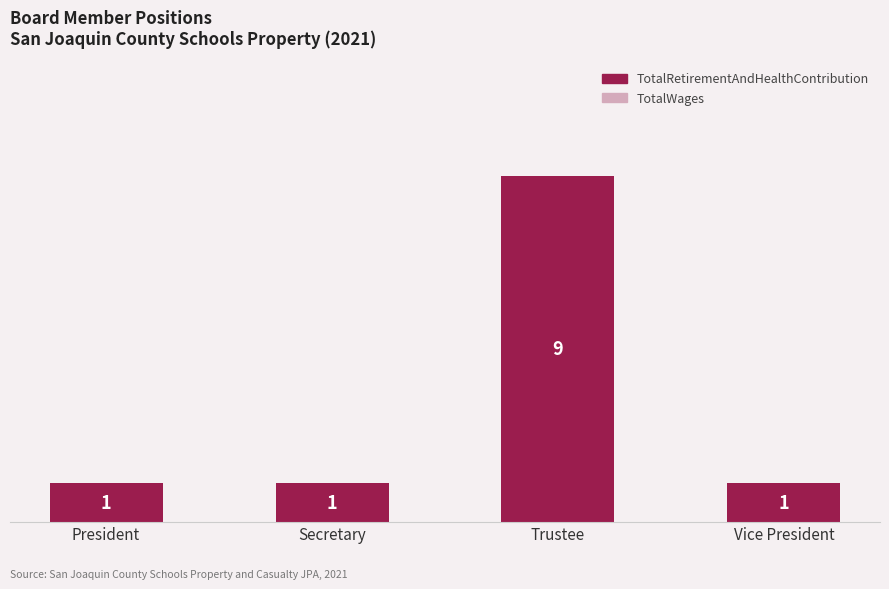

What is the ratio of the value at Vice President to the value at President?

1.0